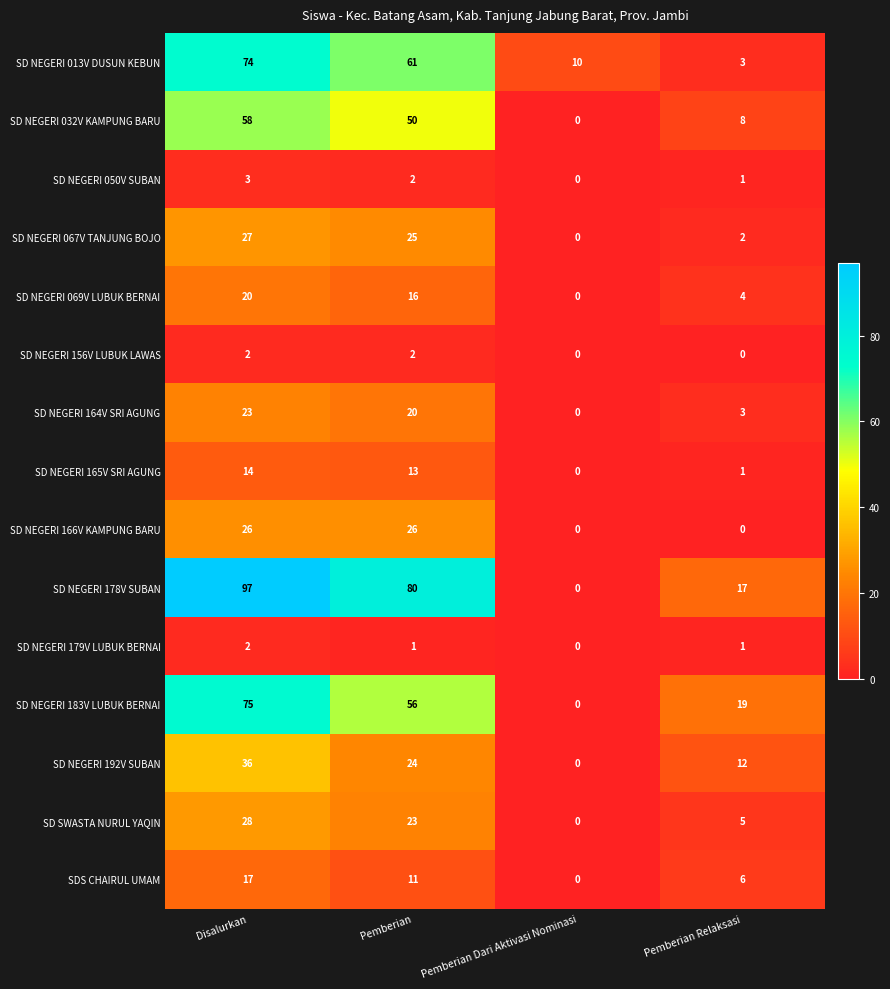

What is the average value of the SD NEGERI 192V SUBAN series?

18